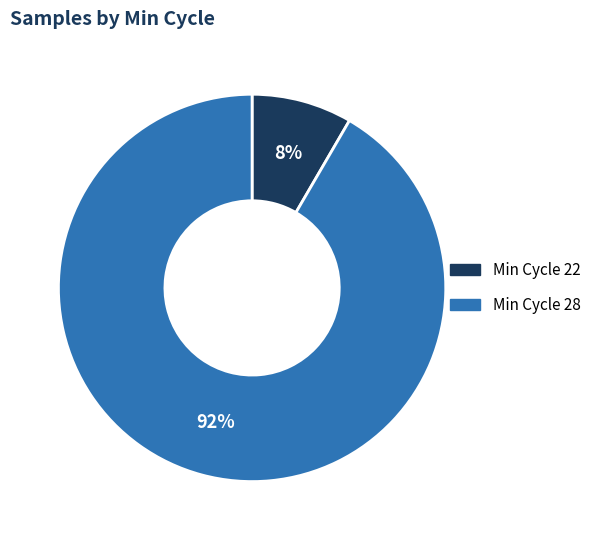

Is there a majority slice in this chart?

Yes